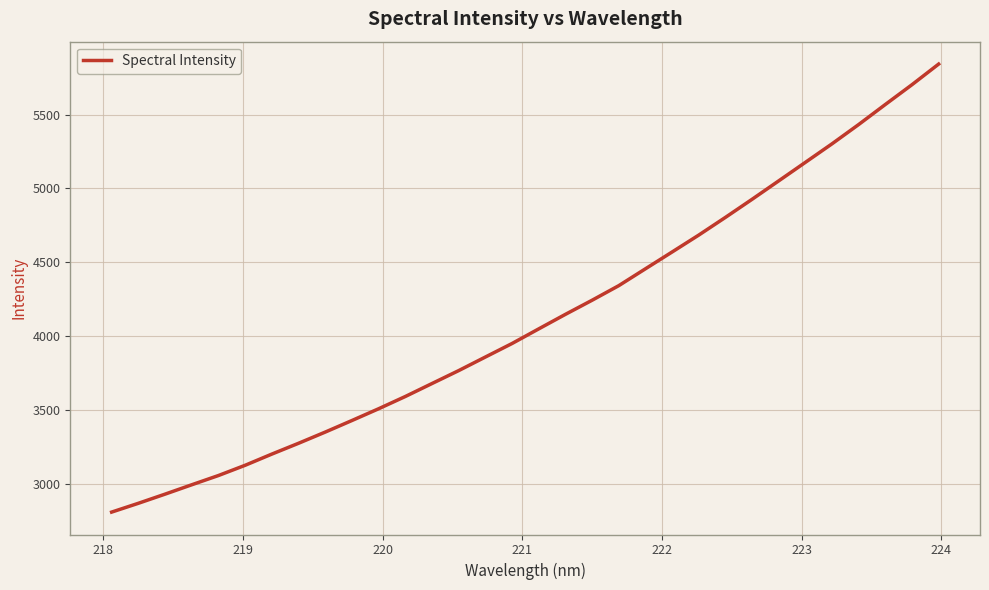

True or false: there are more than 0 points higher than both neighbors.

False